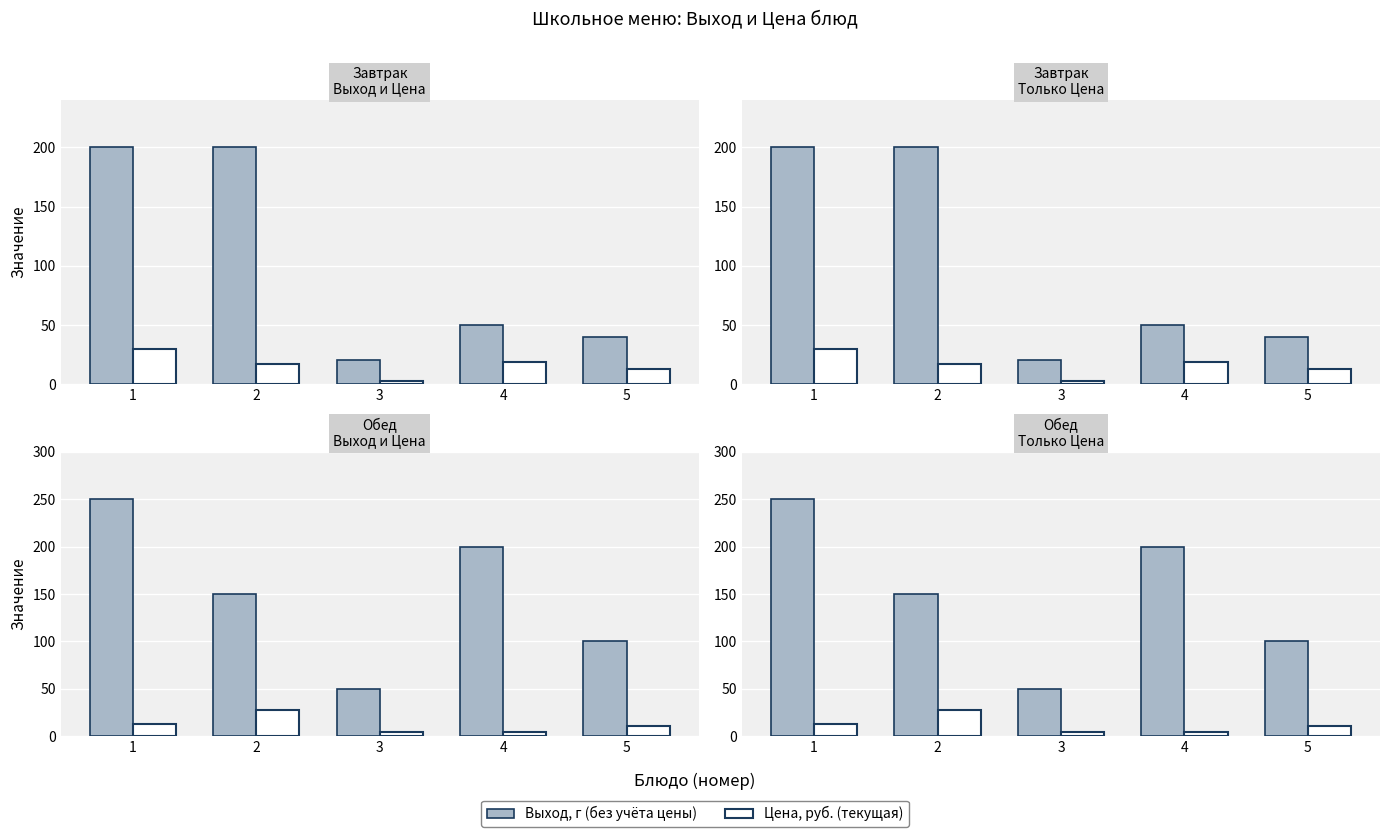

Are the bars grouped side by side (vs. stacked)?

Yes